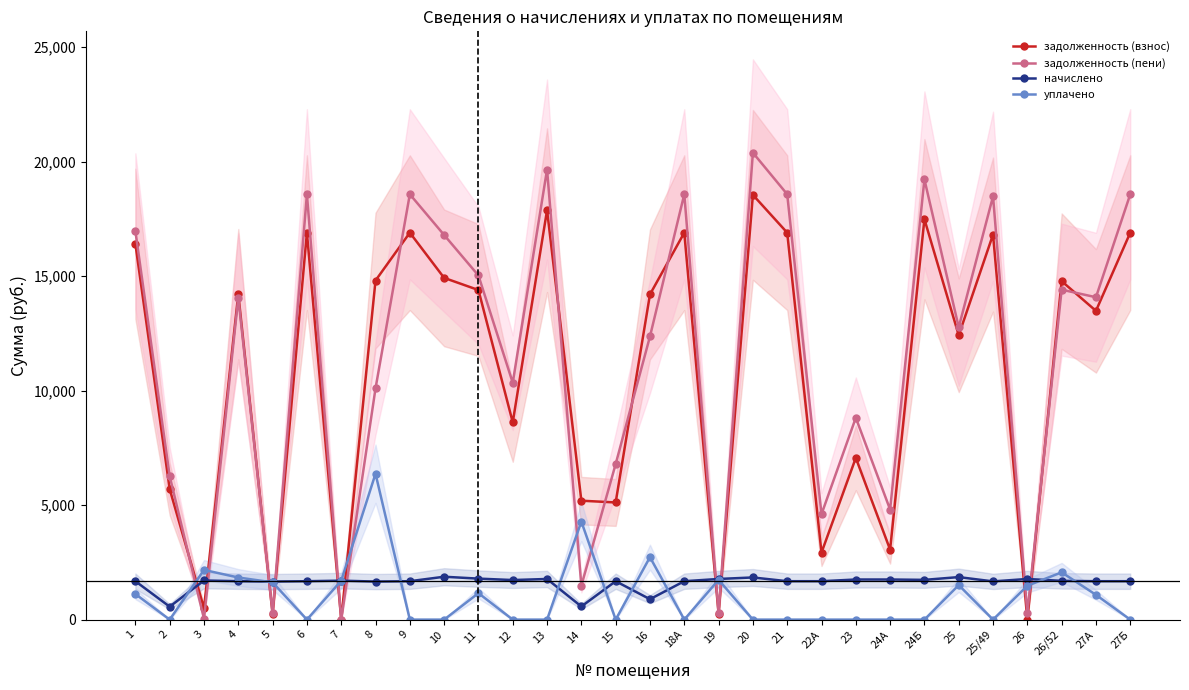

At which label does начислено first exceed 1677?

3